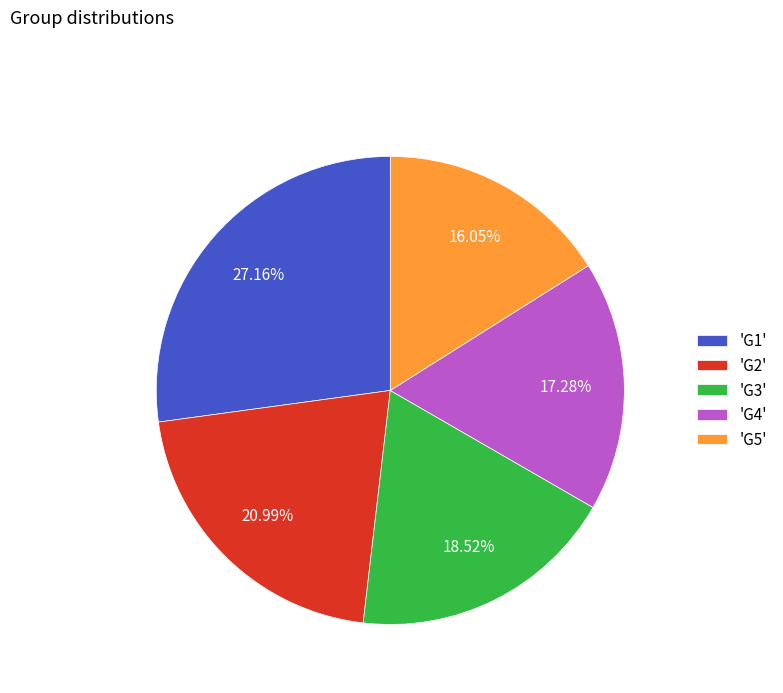

Is 'G5' the majority of the pie?

No